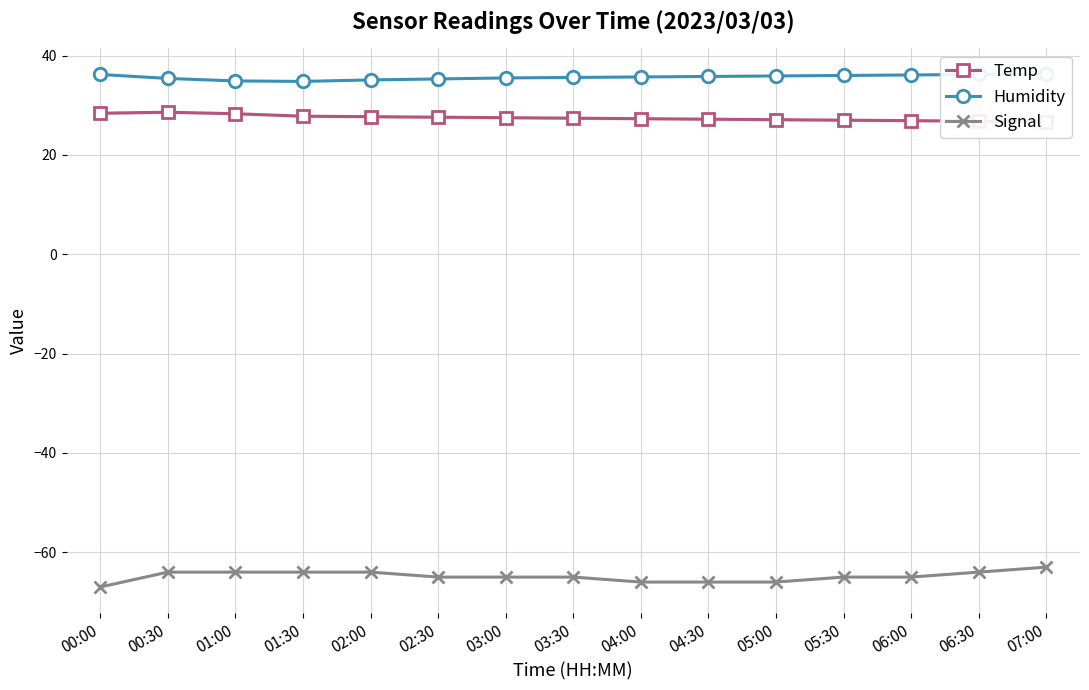

At which category is the sum across all series the highest?

00:30